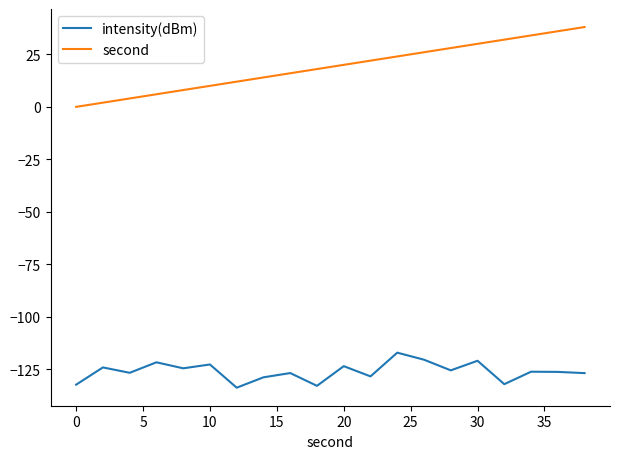

In intensity(dBm), how many points are higher than both neighbors (excluding endpoints)?

8